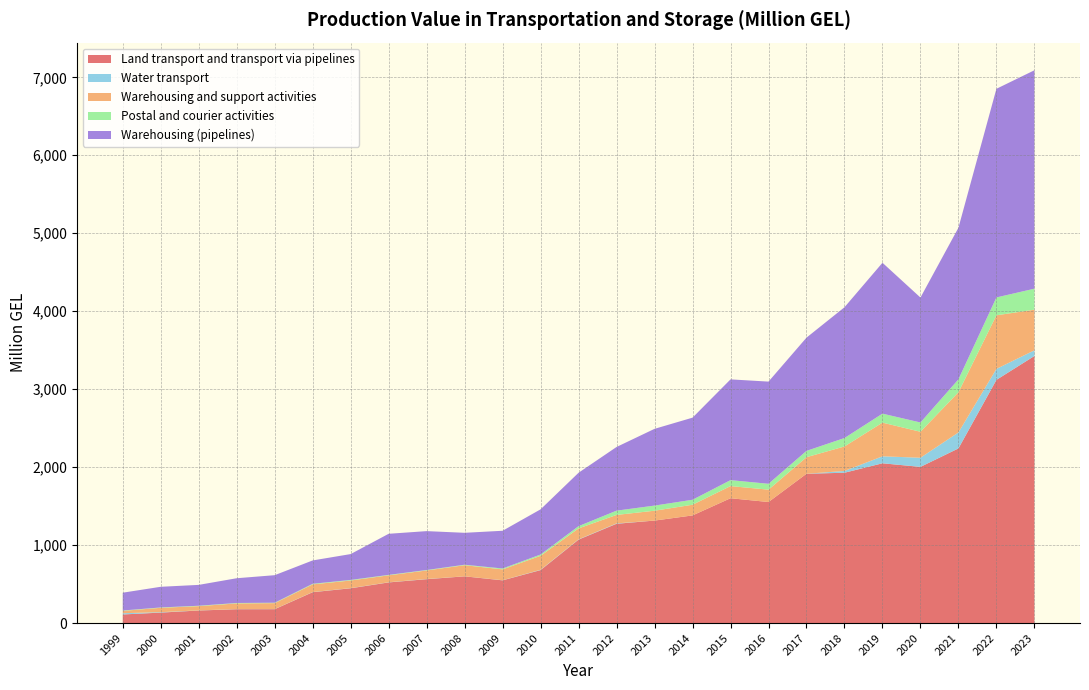

Reading left to right, list all the values displayed in this chart.

Land transport and transport via pipelines: 1999=110.3	2000=134.2	2001=161.2	2002=177.5	2003=178.0	2004=395.9	2005=446.3	2006=521.4	2007=562.9	2008=599.2	2009=548.0	2010=679.5	2011=1070.6	2012=1273.6	2013=1314.5	2014=1380.7	2015=1601.2	2016=1552.5	2017=1915.0	2018=1928.2	2019=2049.4	2020=2003.3	2021=2240.0	2022=3119.3	2023=3425.8
Water transport: 1999=16.0	2000=5.7	2001=1.4	2002=1.7	2003=1.7	2004=2.1	2005=2.0	2006=2.1	2007=2.3	2008=0.5	2009=1.8	2010=4.1	2011=3.9	2012=5.2	2013=0.0	2014=0.0	2015=0.0	2016=0.0	2017=0.0	2018=22.9	2019=89.4	2020=117.3	2021=205.0	2022=141.2	2023=72.6
Warehousing and support activities: 1999=30.1	2000=55.7	2001=54.4	2002=73.0	2003=75.8	2004=98.2	2005=97.7	2006=88.8	2007=109.5	2008=142.6	2009=138.7	2010=179.3	2011=139.8	2012=108.2	2013=126.6	2014=137.1	2015=155.8	2016=158.5	2017=212.5	2018=314.3	2019=432.2	2020=333.1	2021=515.7	2022=687.1	2023=521.2
Postal and courier activities: 1999=4.7	2000=4.6	2001=5.1	2002=5.5	2003=5.3	2004=7.6	2005=7.2	2006=5.7	2007=5.6	2008=6.2	2009=11.5	2010=16.4	2011=28.7	2012=54.9	2013=65.7	2014=63.7	2015=76.4	2016=75.4	2017=81.1	2018=108.1	2019=115.3	2020=119.0	2021=165.1	2022=229.0	2023=269.3
Warehousing (pipelines): 1999=228.4	2000=265.1	2001=267.6	2002=317.3	2003=353.3	2004=299.5	2005=331.7	2006=527.0	2007=499.0	2008=409.3	2009=483.8	2010=579.5	2011=685.2	2012=816.7	2013=984.4	2014=1053.1	2015=1292.3	2016=1310.7	2017=1452.5	2018=1677.4	2019=1935.1	2020=1602.6	2021=1945.0	2022=2676.3	2023=2801.7